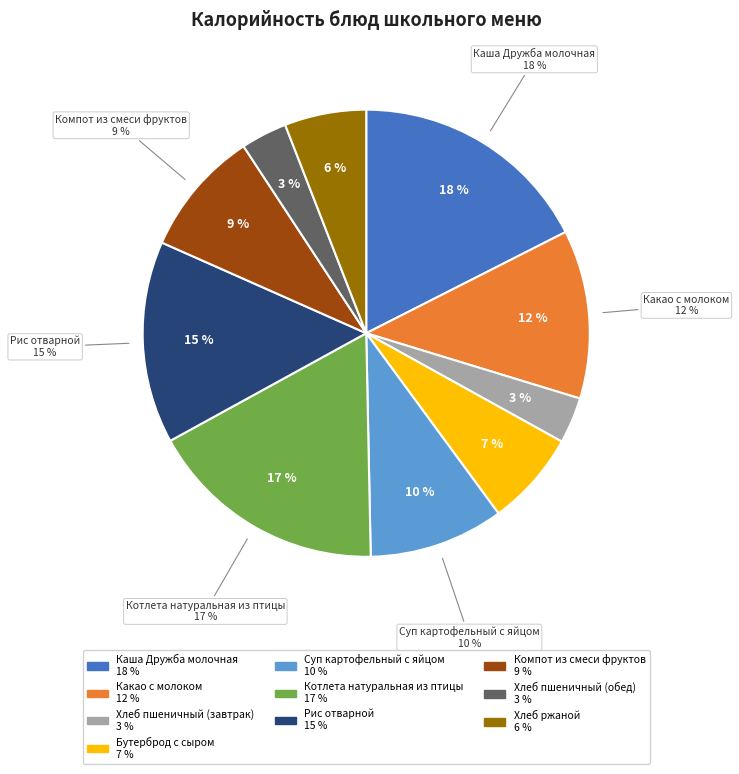

To the nearest percent, what percentage of the pie is Рис отварной?

15%